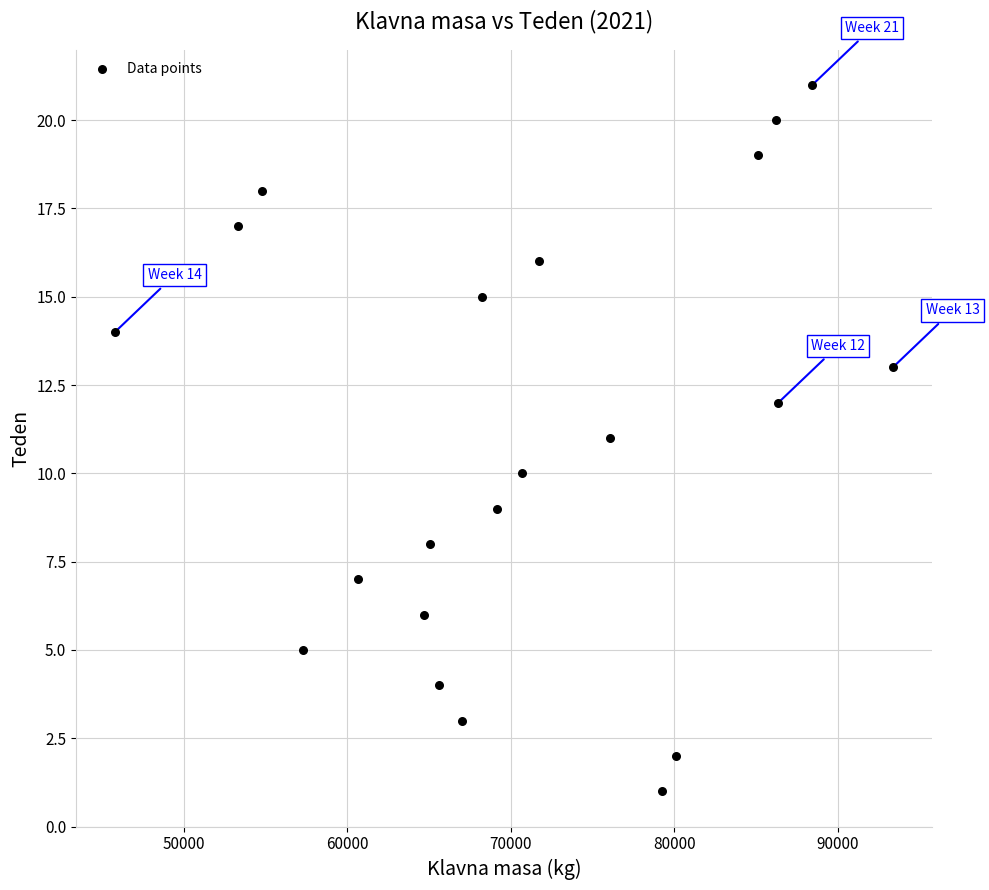

What is the range of Y values (max minus min)?

20